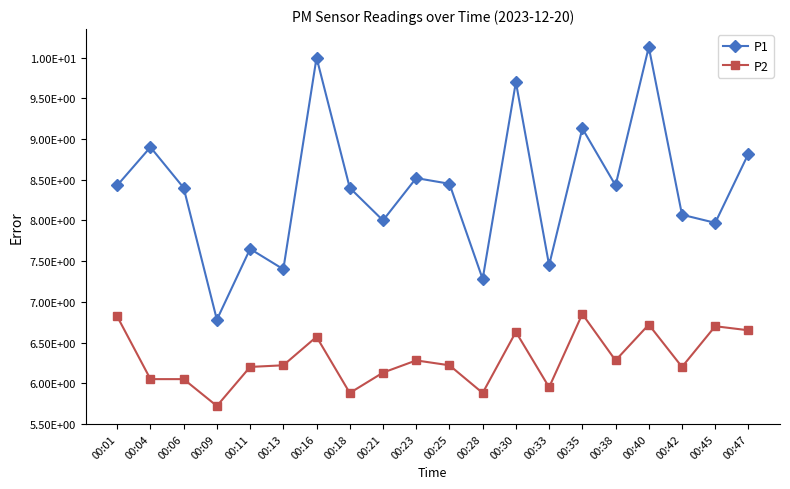

What is the maximum value for P1?

10.1